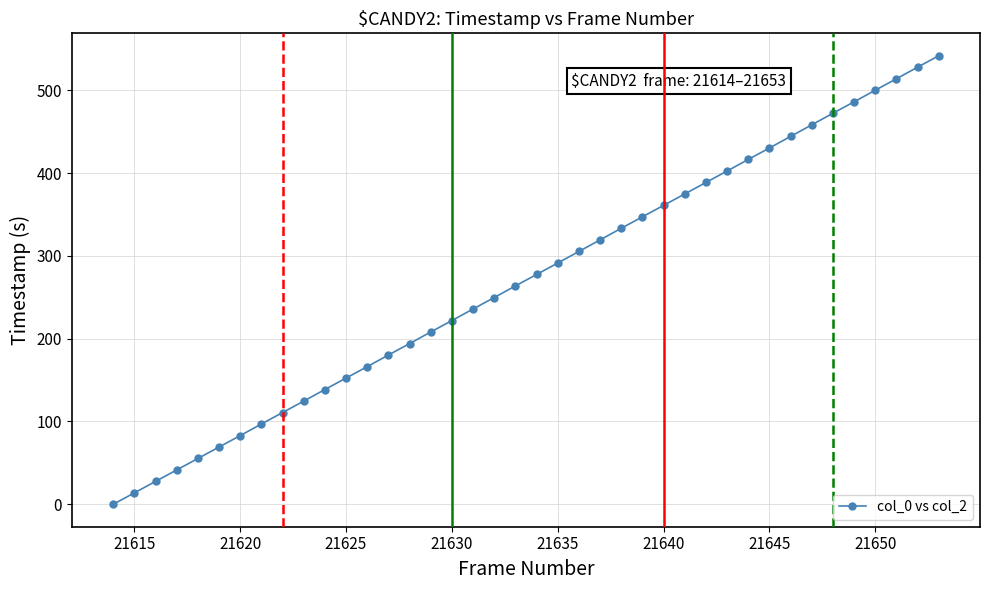

What is the sum of all values?

10825.2